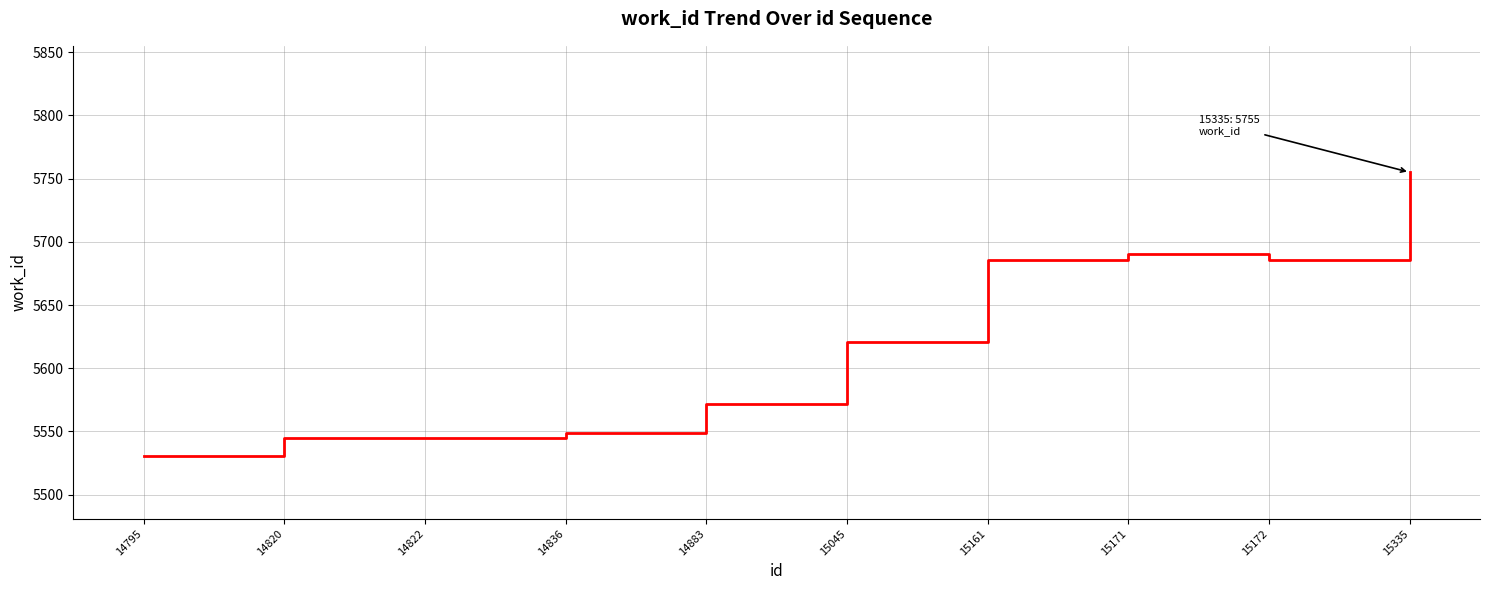

Reading right to left, list all the values displayed in this chart.

15335=5755	15172=5686	15171=5690	15161=5686	15045=5621	14883=5572	14836=5549	14822=5545	14820=5545	14795=5531